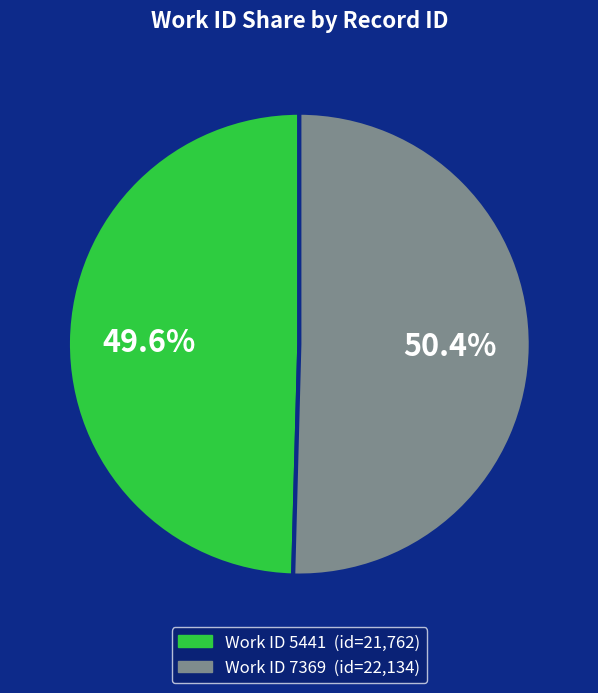

Is there a majority slice in this chart?

Yes